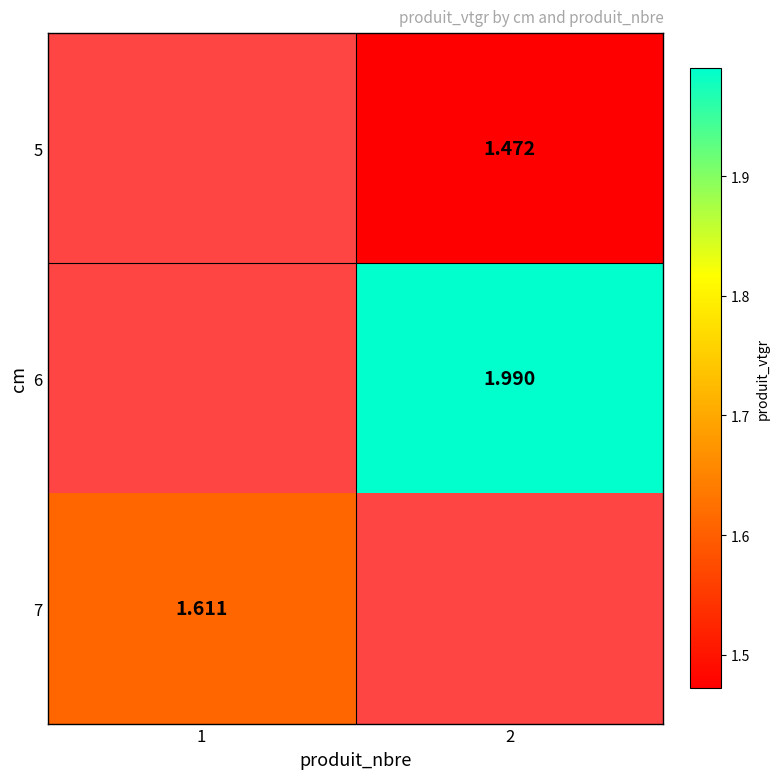

Is the value of 5 at 2 greater than the value of 6 at 2?

No